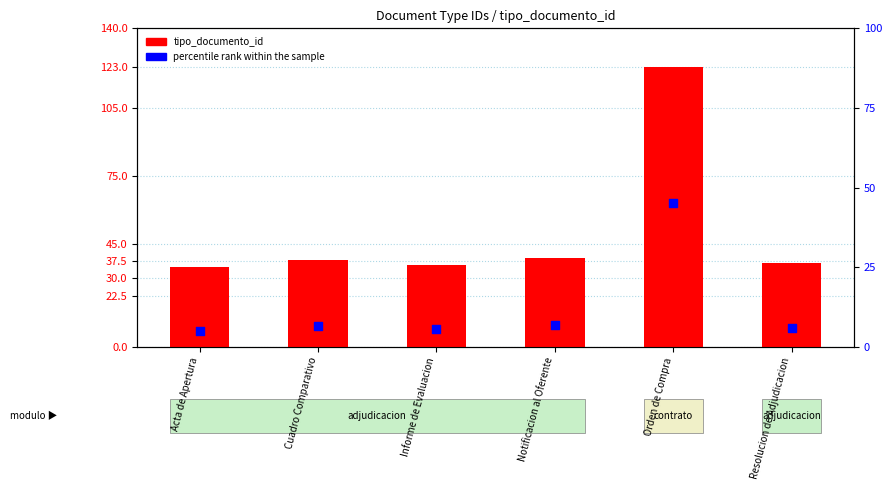

Which series has the widest spread of Y values?

tipo_documento_id